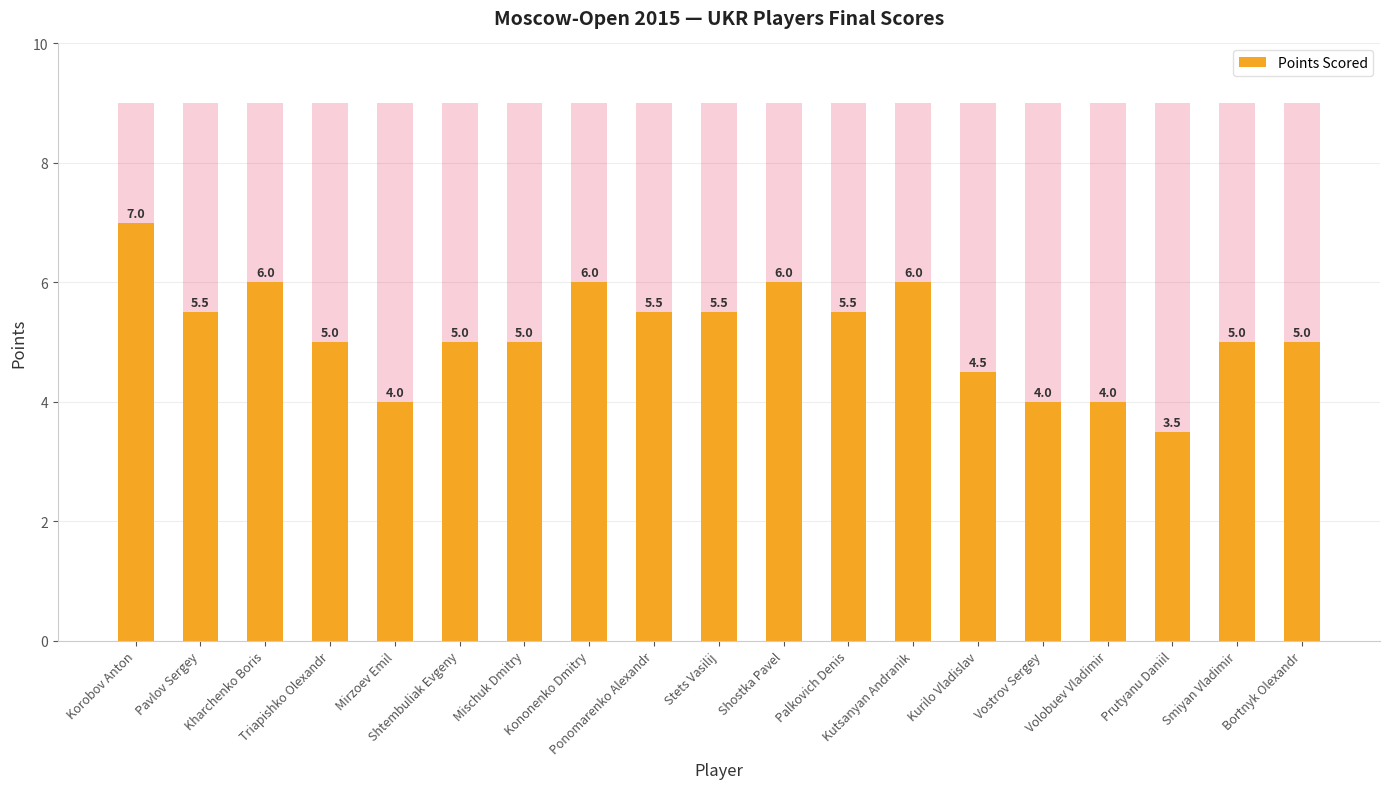

The chart shows a value of 7.0 at Korobov Anton. True or false?

True